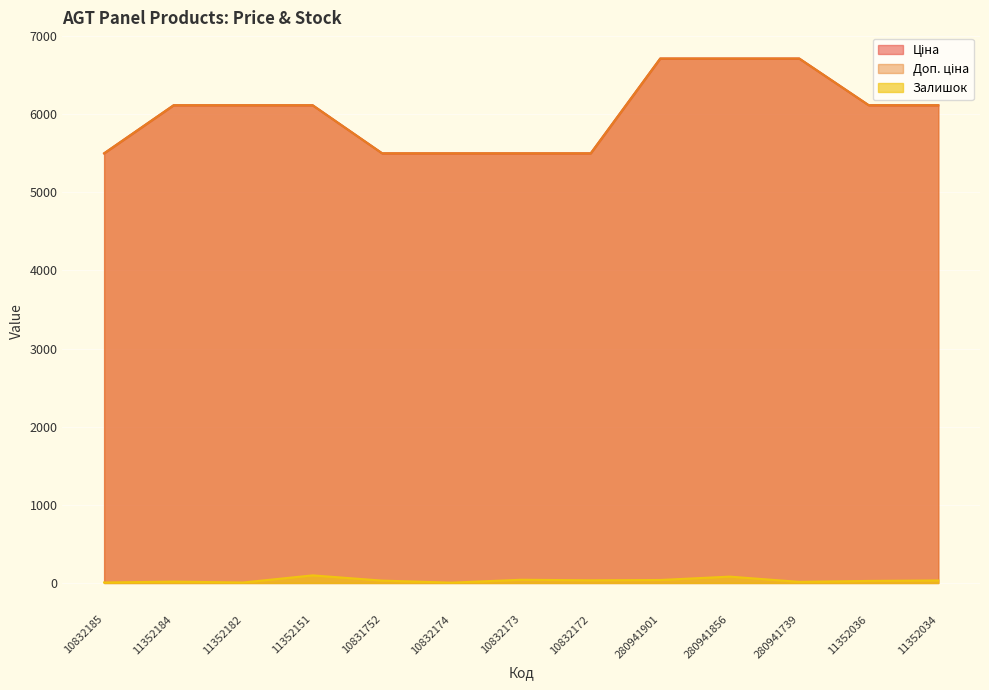

Reading left to right, list all the values displayed in this chart.

Ціна: 10832185=5497.3	11352184=6112.5	11352182=6112.5	11352151=6112.5	10831752=5497.3	10832174=5497.3	10832173=5497.3	10832172=5497.3	280941901=6710.2	280941856=6710.2	280941739=6710.2	11352036=6112.5	11352034=6112.5
Доп. ціна: 10832185=5497.3	11352184=6112.5	11352182=6112.5	11352151=6112.5	10831752=5497.3	10832174=5497.3	10832173=5497.3	10832172=5497.3	280941901=6710.2	280941856=6710.2	280941739=6710.2	11352036=6112.5	11352034=6112.5
Залишок: 10832185=6.0	11352184=17.0	11352182=6.0	11352151=97.0	10831752=30.0	10832174=4.0	10832173=41.0	10832172=34.0	280941901=38.0	280941856=81.0	280941739=14.0	11352036=26.0	11352034=32.0